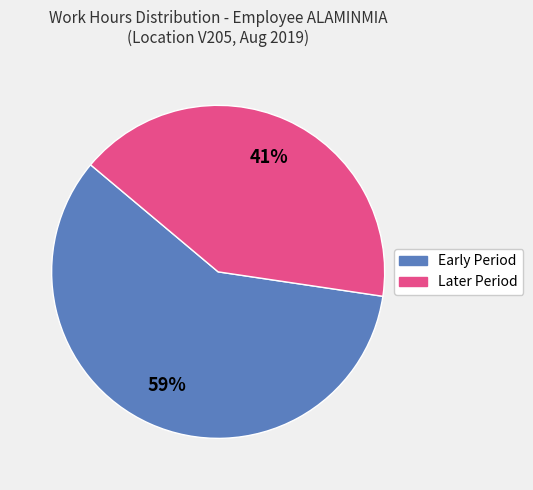

Is there any slice that represents more than half of the pie?

Yes